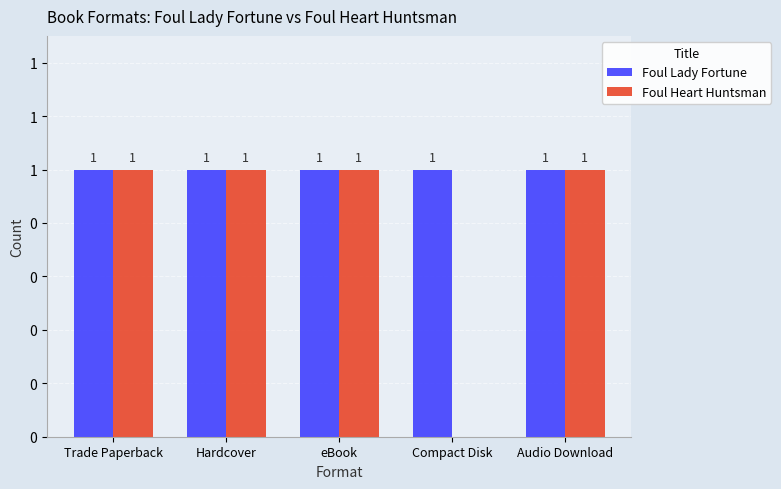

Which series has the largest range (max minus min)?

Foul Heart Huntsman